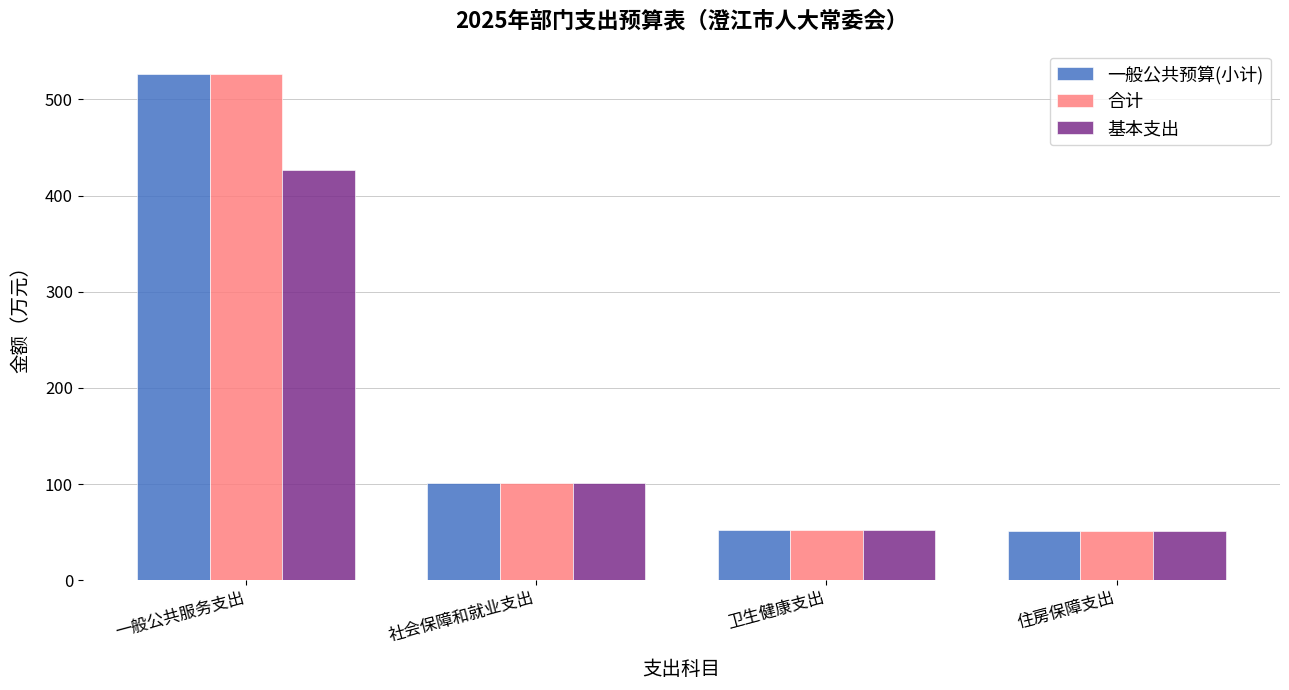

What position from the right is 一般公共服务支出?

4